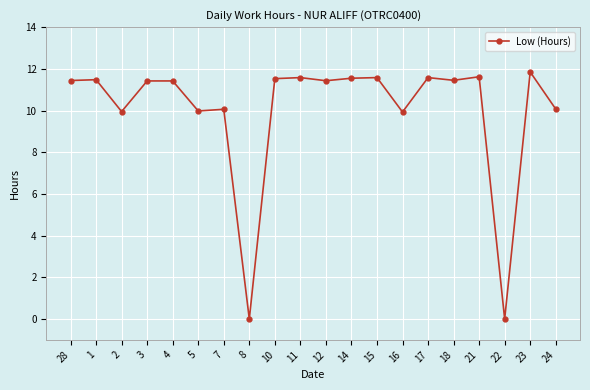

Where is the first local minimum?

2